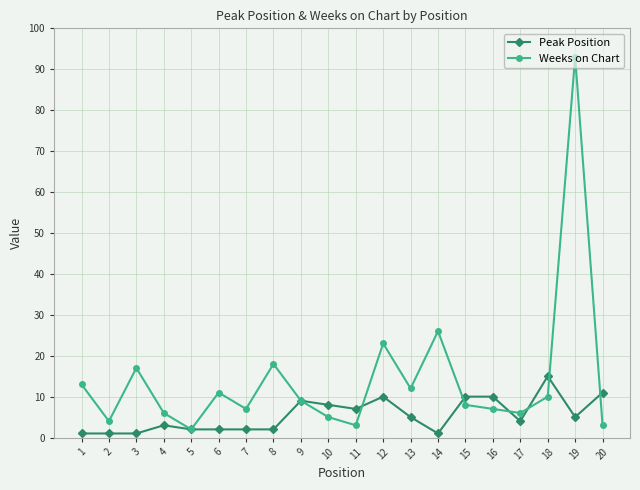

Is the value of Weeks on Chart at 5 greater than the value of Peak Position at 3?

Yes